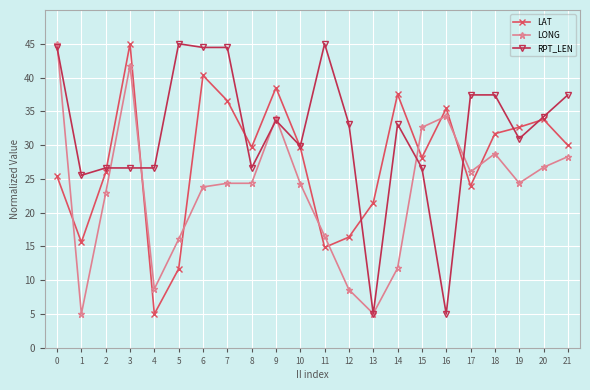

List the series in order of their overall mean, lowest first.

LONG, LAT, RPT_LEN